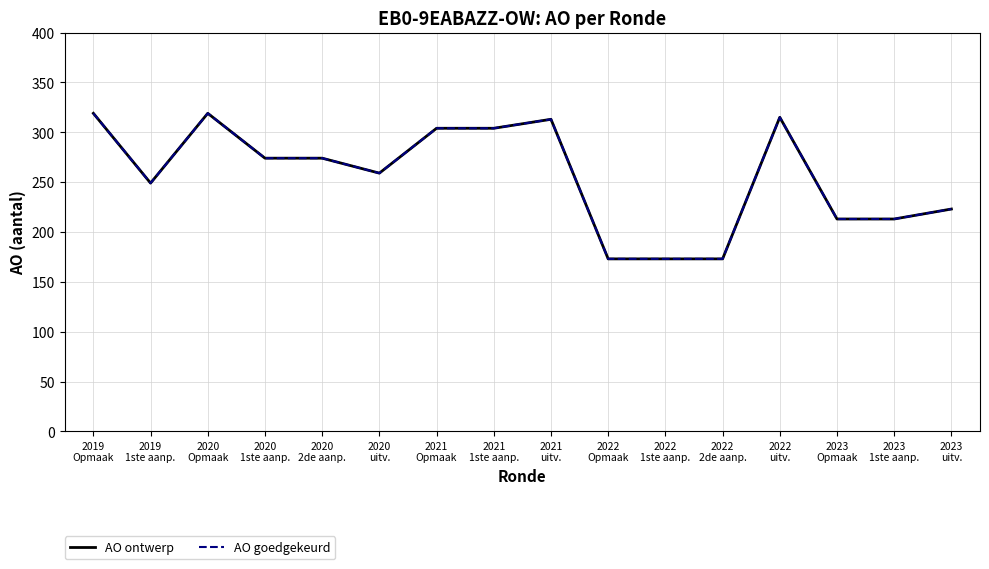

Reading right to left, extract all data points from this chart.

AO ontwerp: 223	213	213	315	173	173	173	313	304	304	259	274	274	319	249	319
AO goedgekeurd: 223	213	213	315	173	173	173	313	304	304	259	274	274	319	249	319